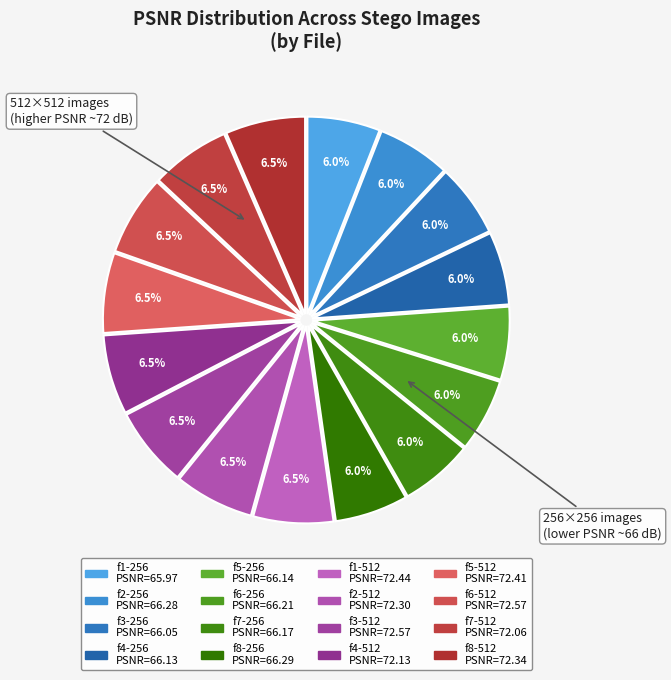

To the nearest percent, what is the difference between the largest and smallest slice percentages?

1%